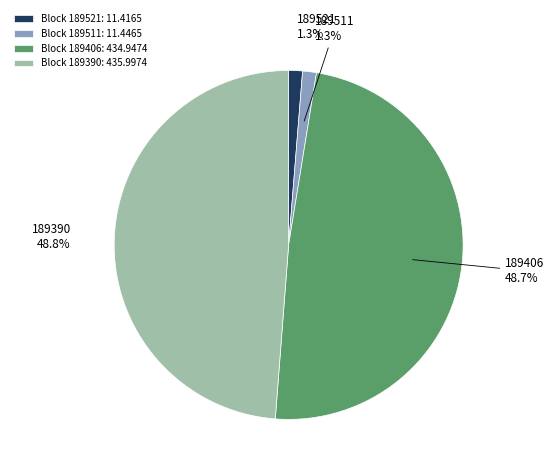

Is the sum of 189511 and 189521 greater than half?

No